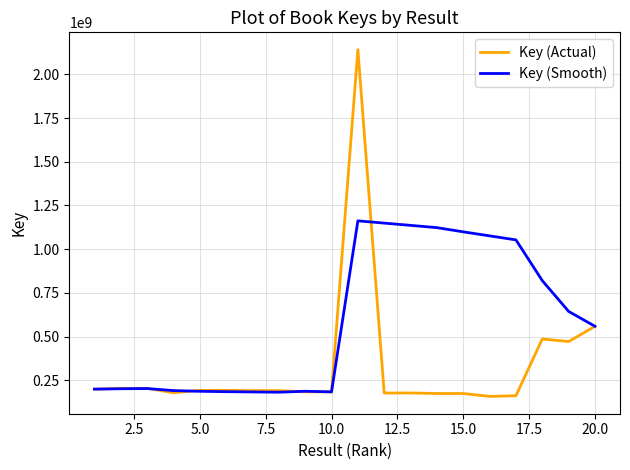

Rank the series by their maximum value, from highest to lowest.

Key (Actual), Key (Smooth)